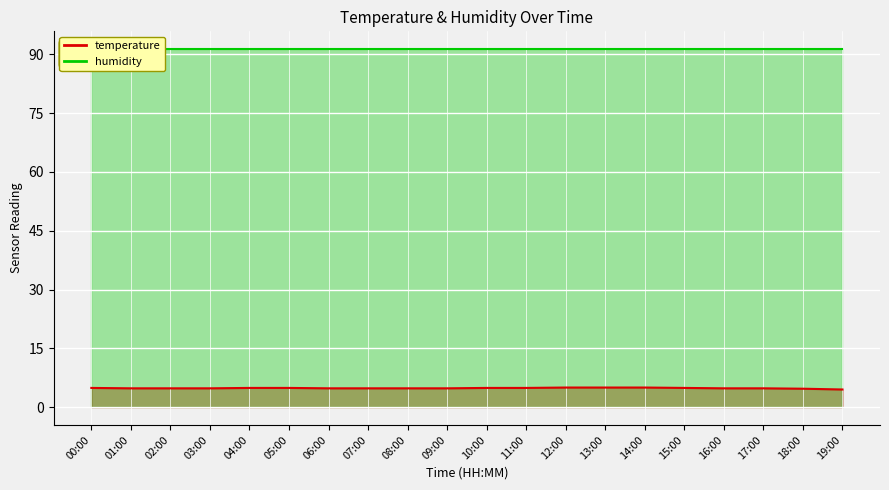

Count the values in the range 4 to 5.

20